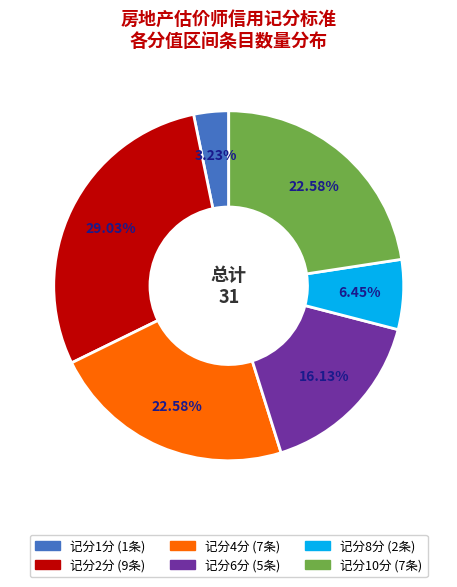

Does any single category account for the majority?

No